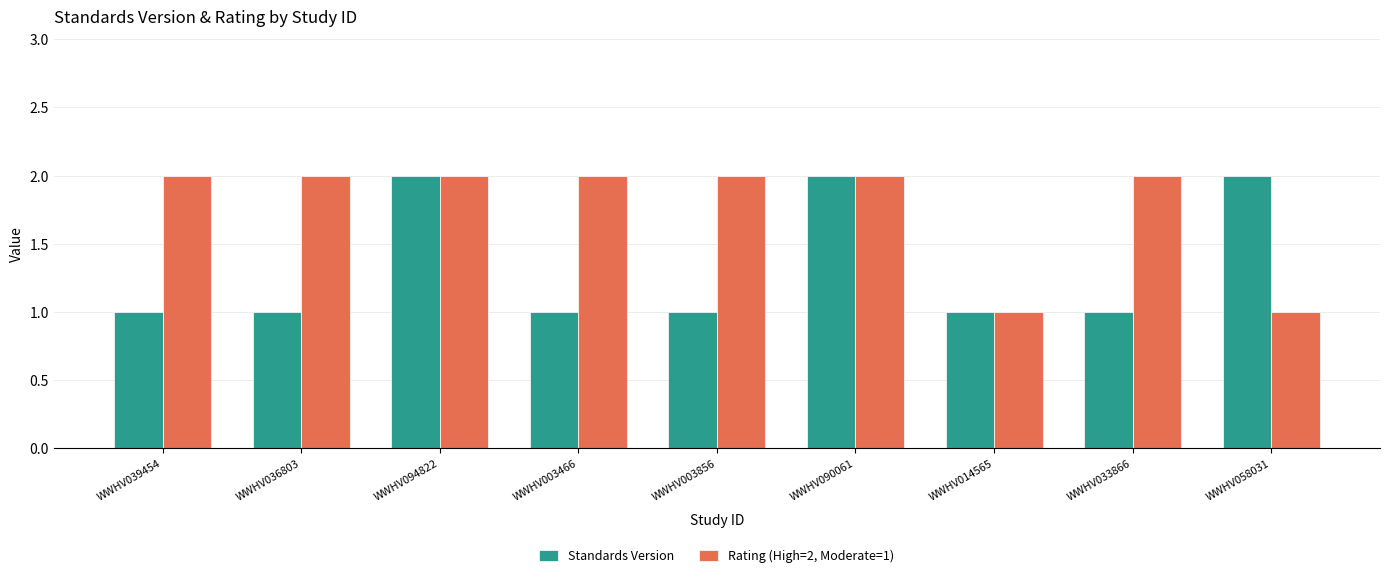

List the series in order of their overall mean, highest first.

Rating (High=2, Moderate=1), Standards Version